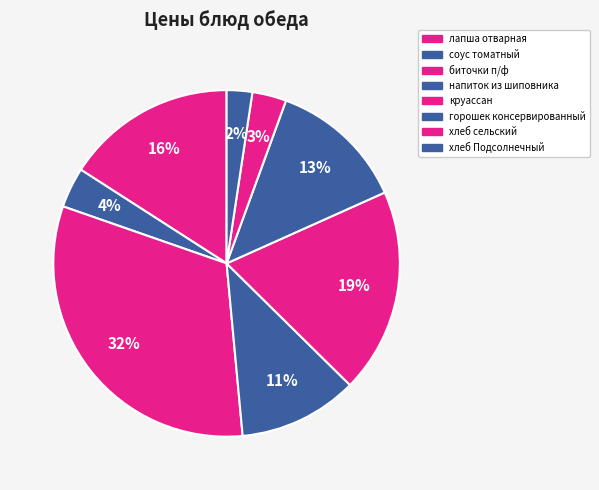

The хлеб сельский slice represents 3% of the pie. True or false?

True